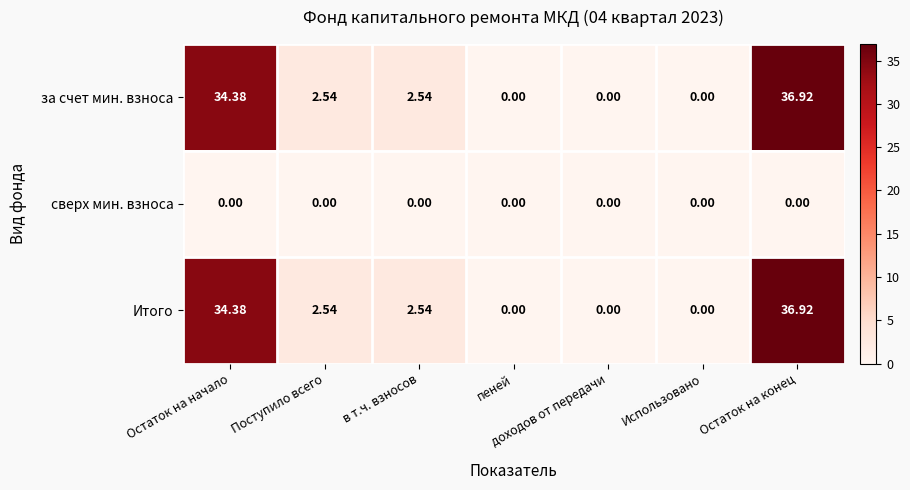

At which label does Итого first exceed 2?

Остаток на начало